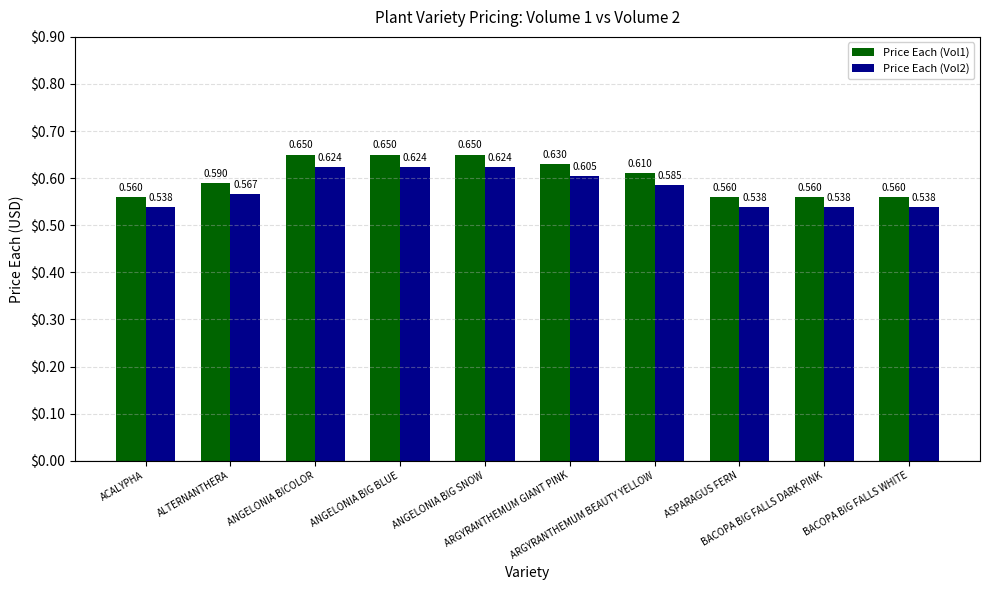

Which series has the widest spread of values?

Price Each (Vol1)